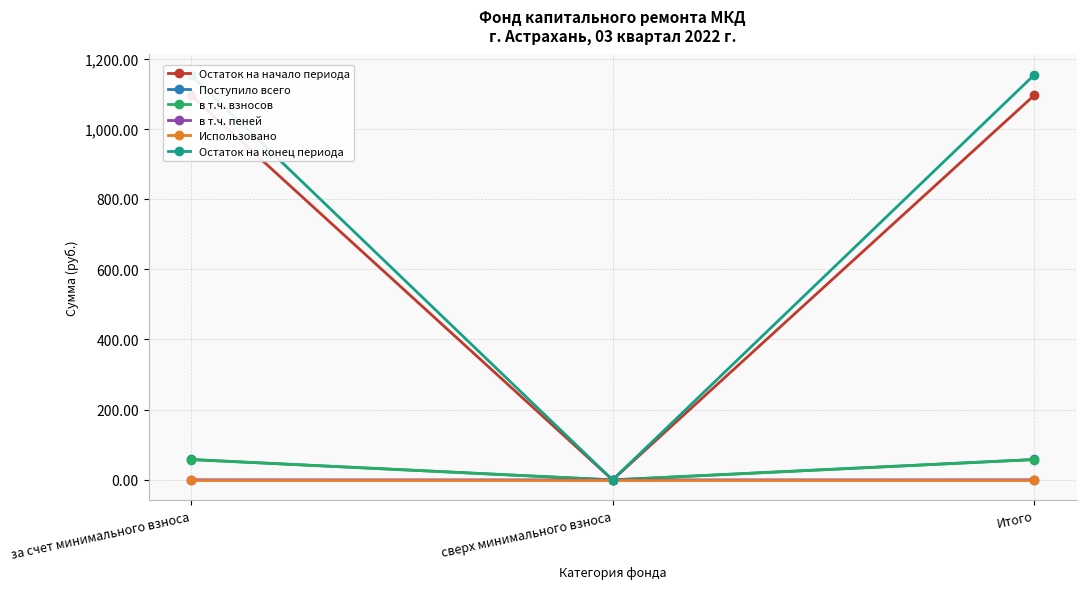

What are all the series names shown in the legend?

Остаток на начало периода, Поступило всего, в т.ч. взносов, в т.ч. пеней, Использовано, Остаток на конец периода